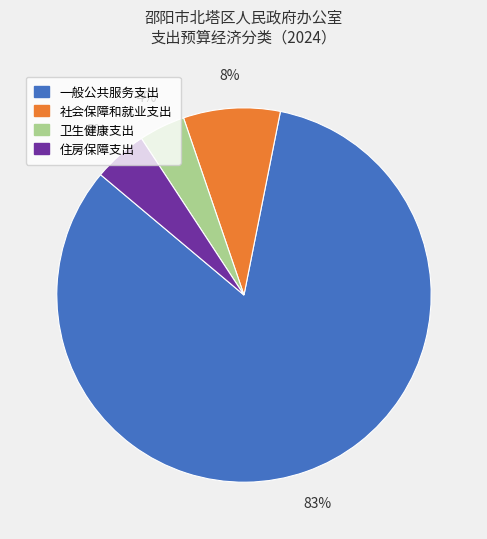

Is the sum of 住房保障支出 and 一般公共服务支出 greater than half?

Yes